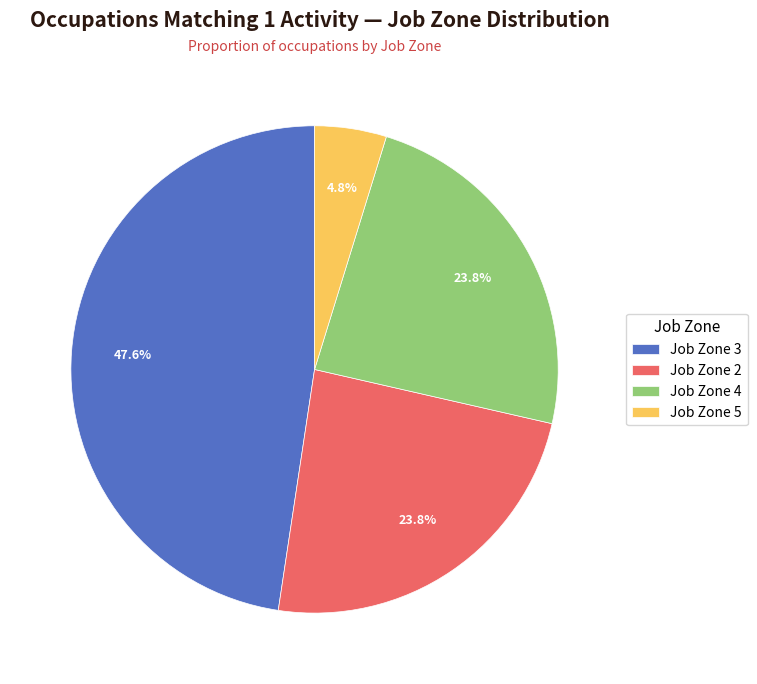

Does Job Zone 5 represent more than half of the total?

No